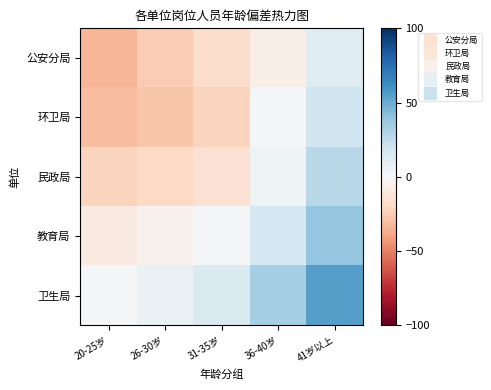

At which category is the sum across all series the highest?

41岁以上